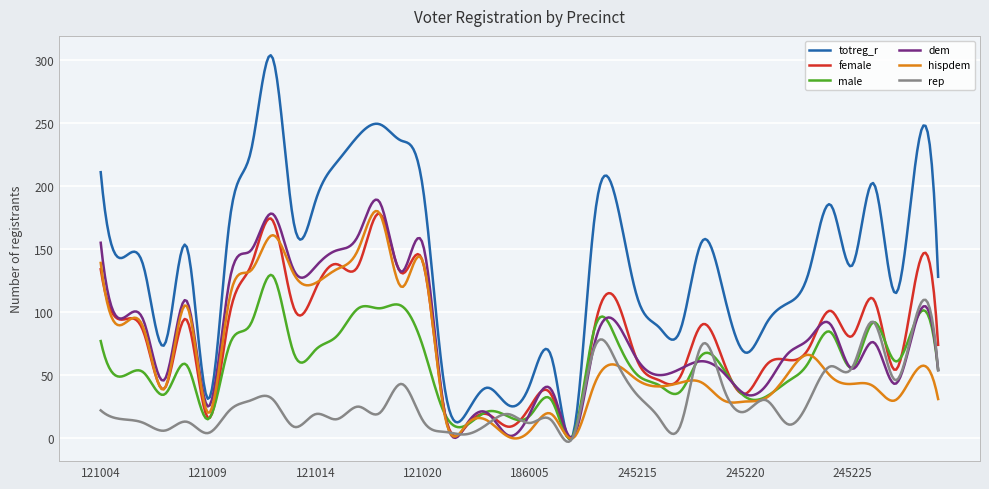

Does the chart display data point markers on the line(s)?

No